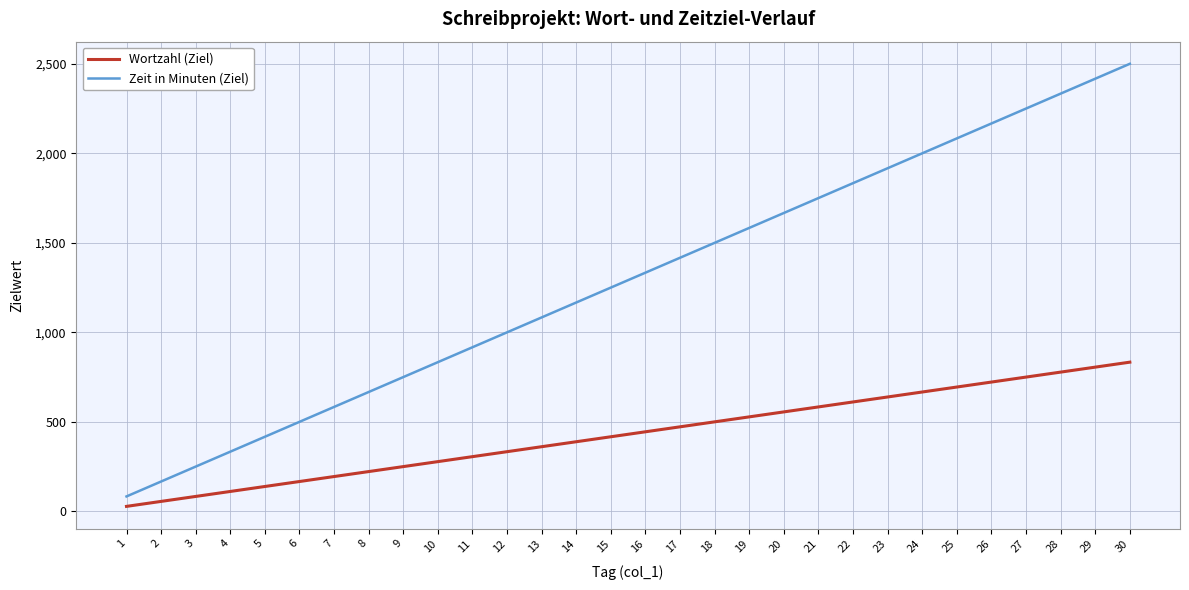

Reading left to right, extract all data points from this chart.

Wortzahl (Ziel): 1=27.8	2=55.6	3=83.3	4=111.1	5=138.9	6=166.7	7=194.4	8=222.2	9=250.0	10=277.8	11=305.6	12=333.3	13=361.1	14=388.9	15=416.7	16=444.4	17=472.2	18=500.0	19=527.8	20=555.6	21=583.3	22=611.1	23=638.9	24=666.7	25=694.4	26=722.2	27=750.0	28=777.8	29=805.6	30=833.3
Zeit in Minuten (Ziel): 1=83.3	2=166.7	3=250.0	4=333.3	5=416.7	6=500.0	7=583.3	8=666.7	9=750.0	10=833.3	11=916.7	12=1000.0	13=1083.3	14=1166.7	15=1250.0	16=1333.3	17=1416.7	18=1500.0	19=1583.3	20=1666.7	21=1750.0	22=1833.3	23=1916.7	24=2000.0	25=2083.3	26=2166.7	27=2250.0	28=2333.3	29=2416.7	30=2500.0